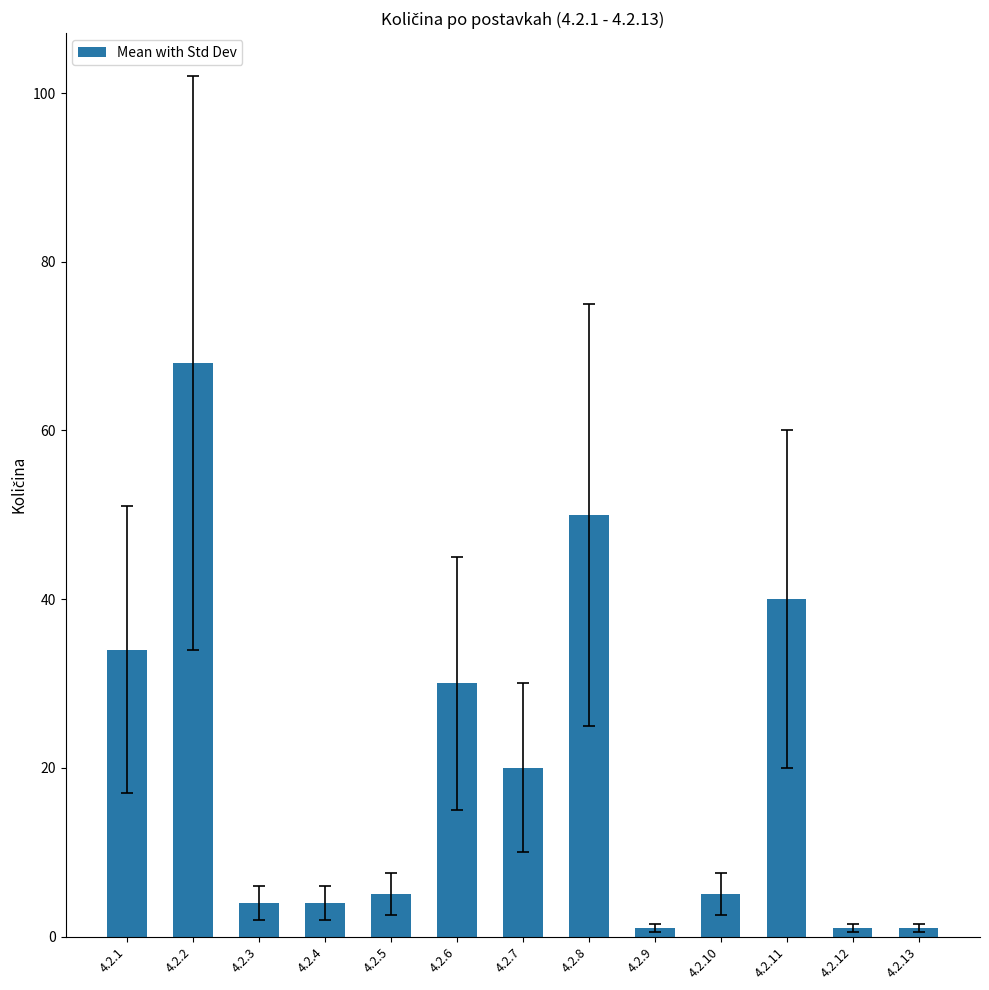

Reading right to left, list all the values displayed in this chart.

4.2.13=1	4.2.12=1	4.2.11=40	4.2.10=5	4.2.9=1	4.2.8=50	4.2.7=20	4.2.6=30	4.2.5=5	4.2.4=4	4.2.3=4	4.2.2=68	4.2.1=34